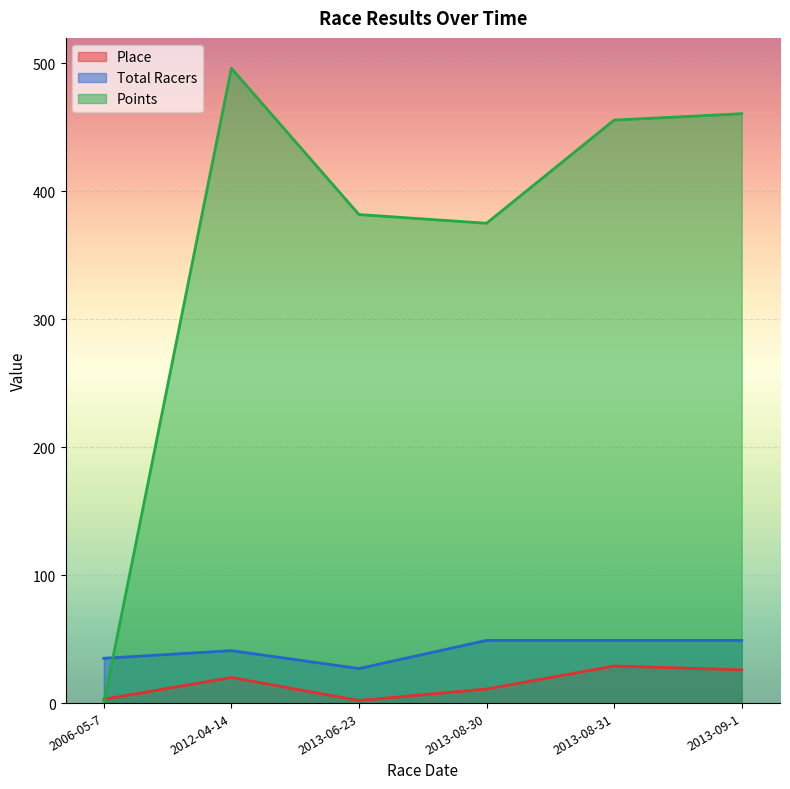

At which category does Place reach its first local valley?

2013-06-23